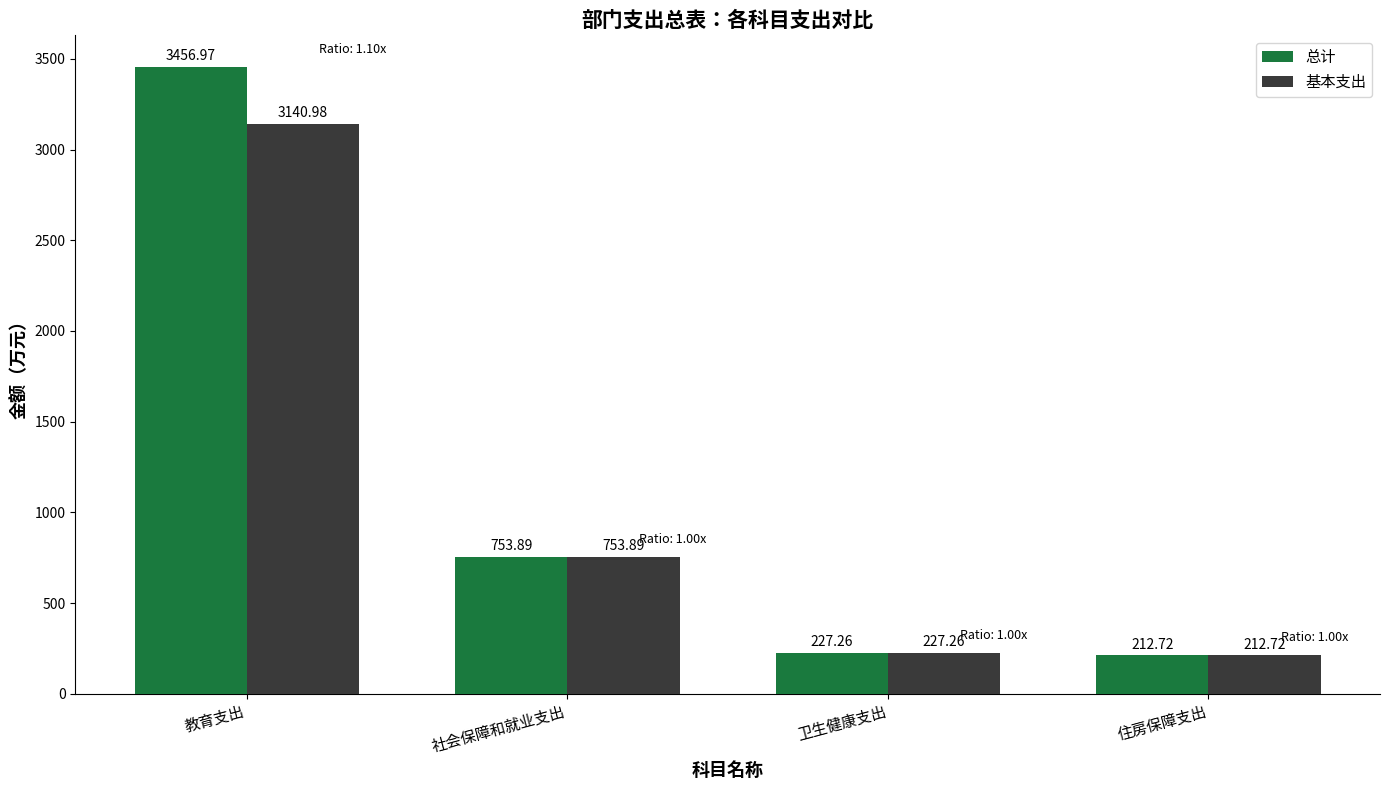

List the series in order of their peak value, lowest first.

基本支出, 总计